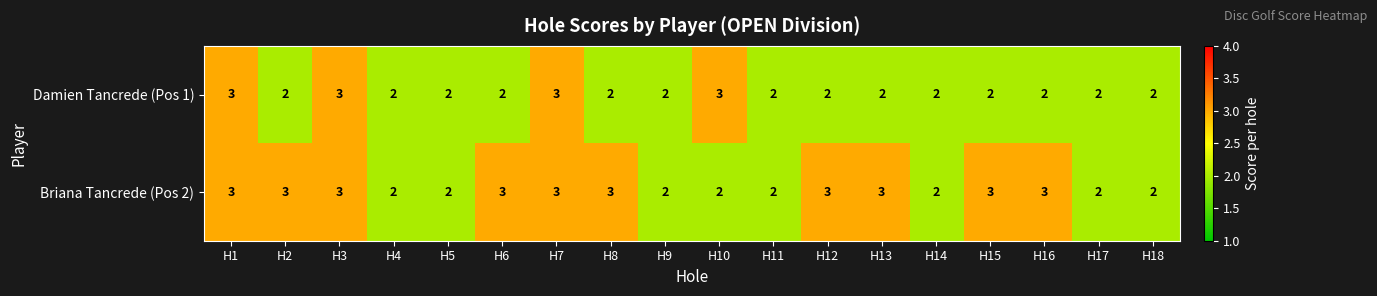

Rank the series by their average value, from lowest to highest.

Damien Tancrede (Pos 1), Briana Tancrede (Pos 2)